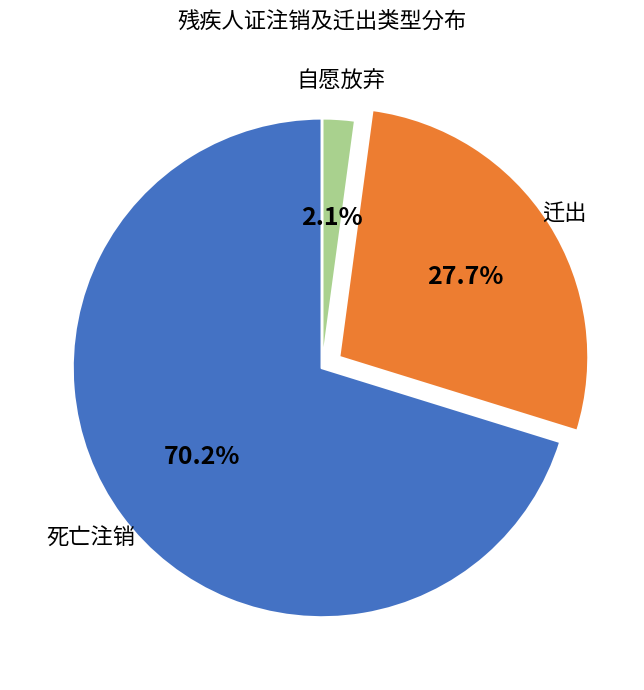

Which category has the biggest portion of the pie?

死亡注销